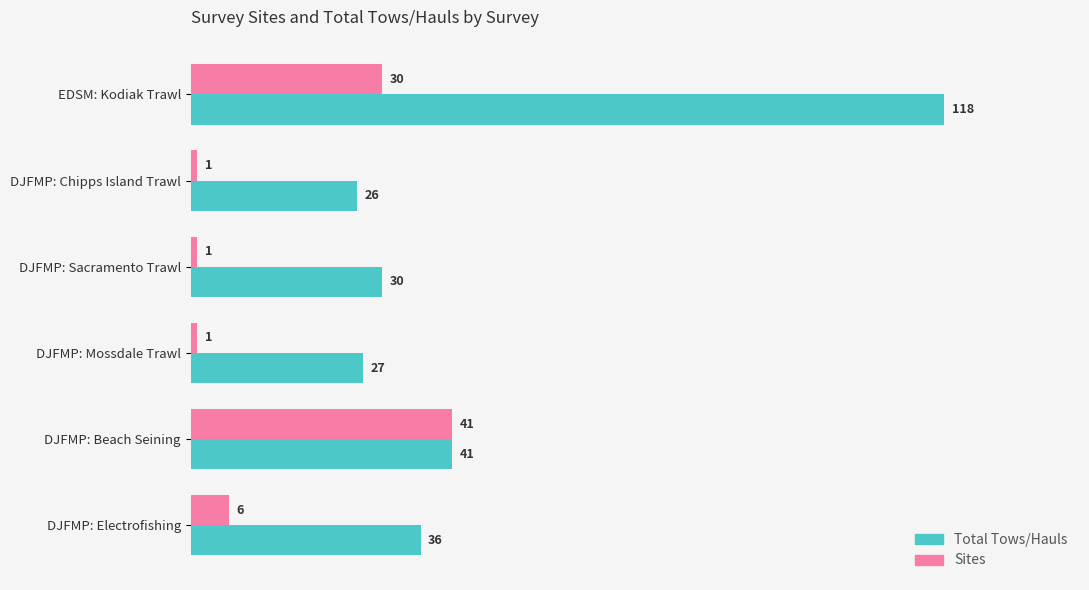

What is the average value of the Sites series?

13